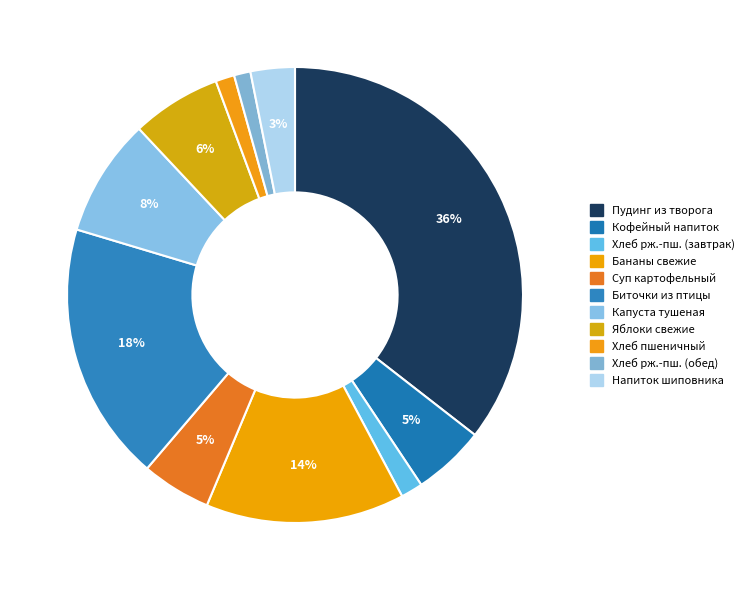

Rank the categories by value from lowest to highest.

Хлеб ржано-пшеничный (обед), Хлеб пшеничный, Хлеб ржано-пшеничный (завтрак), Напиток из плодов шиповника, Суп картофельный с бобовыми, Кофейный напиток с молоком, Яблоки свежие сезонные, Капуста тушеная, Бананы свежие, Биточки рубленые из птицы, Пудинг из творога с яблоками